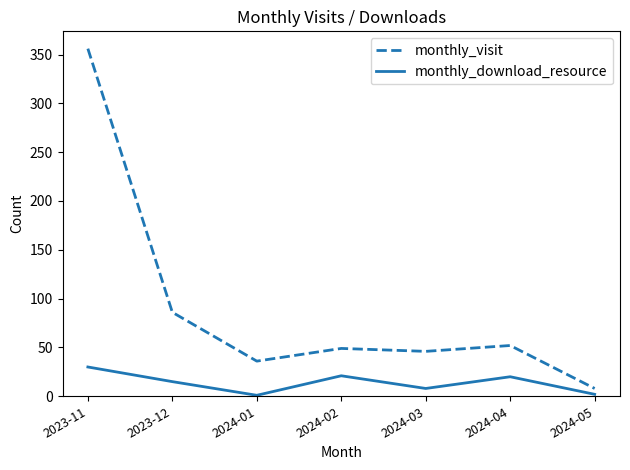

What is the approximate value of monthly_download_resource at 2023-11?

30